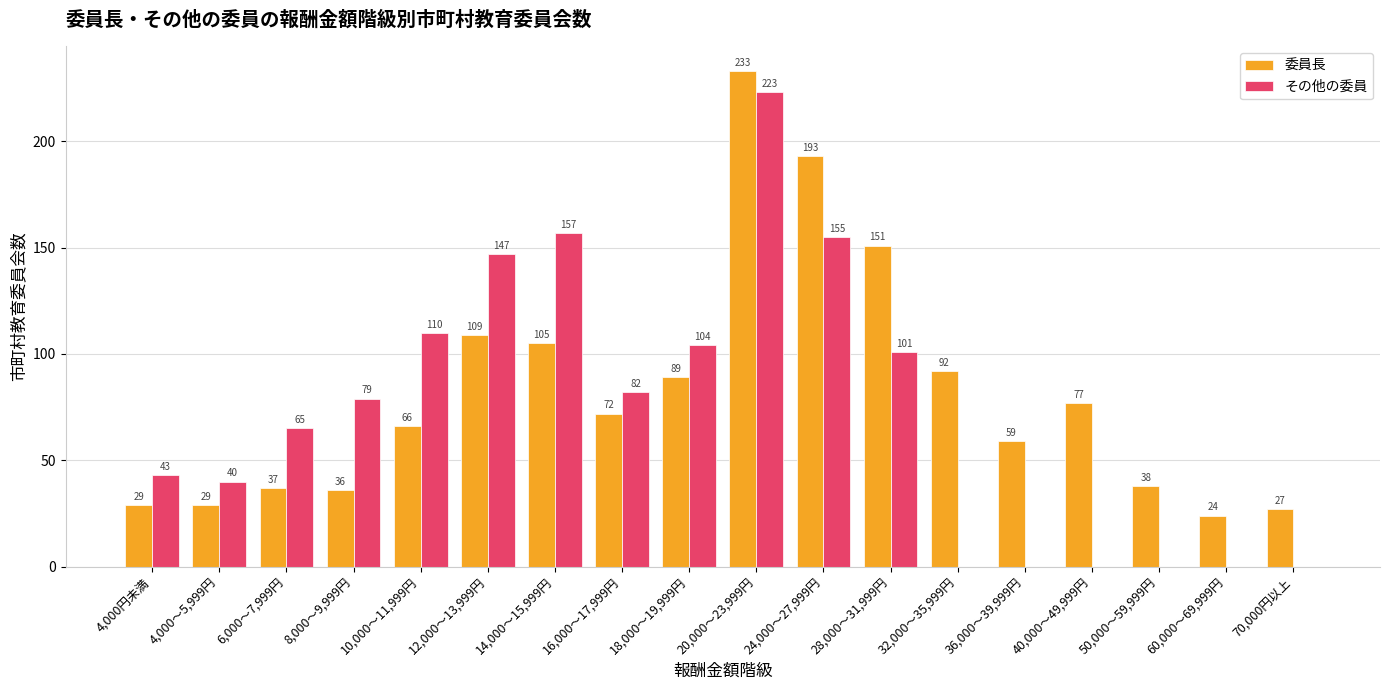

What is the maximum value for その他の委員?

223